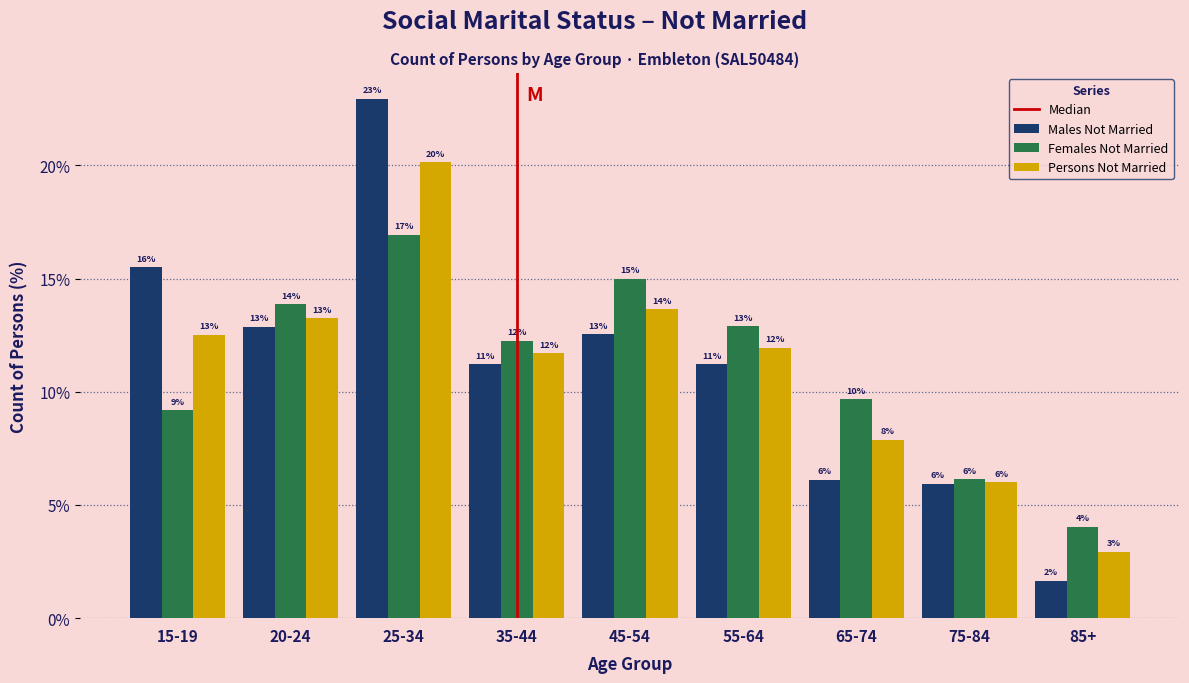

How many groups of bars are there?

9